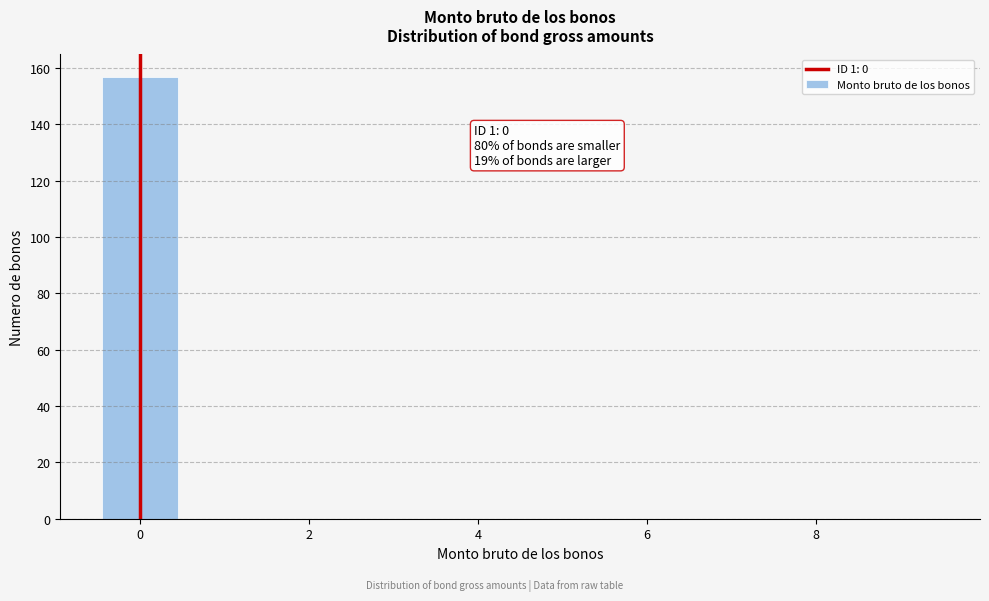

Over which range of the x-axis is the bar tallest?

-0.5 to 0.5